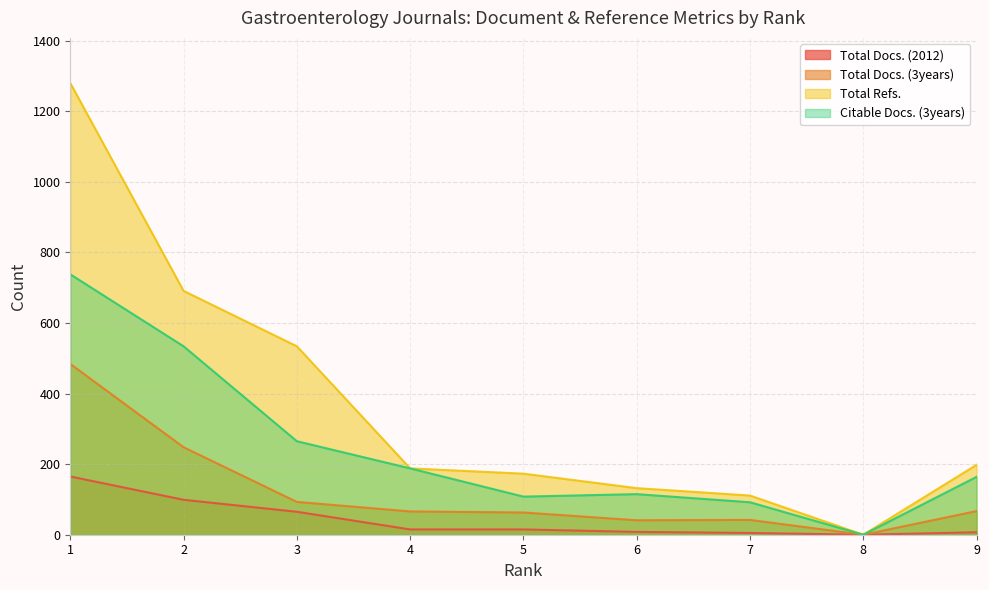

Reading left to right, transcribe all the data shown in this chart.

Total Docs. (2012): 165	99	65	15	15	8	5	0	7
Total Docs. (3years): 484	248	93	66	63	41	42	0	67
Total Refs.: 1280	691	534	188	173	132	111	0	198
Citable Docs. (3years): 738	534	265	188	108	115	92	0	164